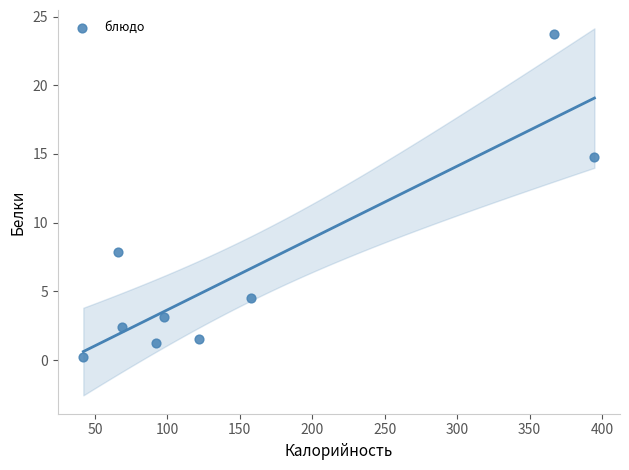

What is the range of X values (max minus min)?

352.8